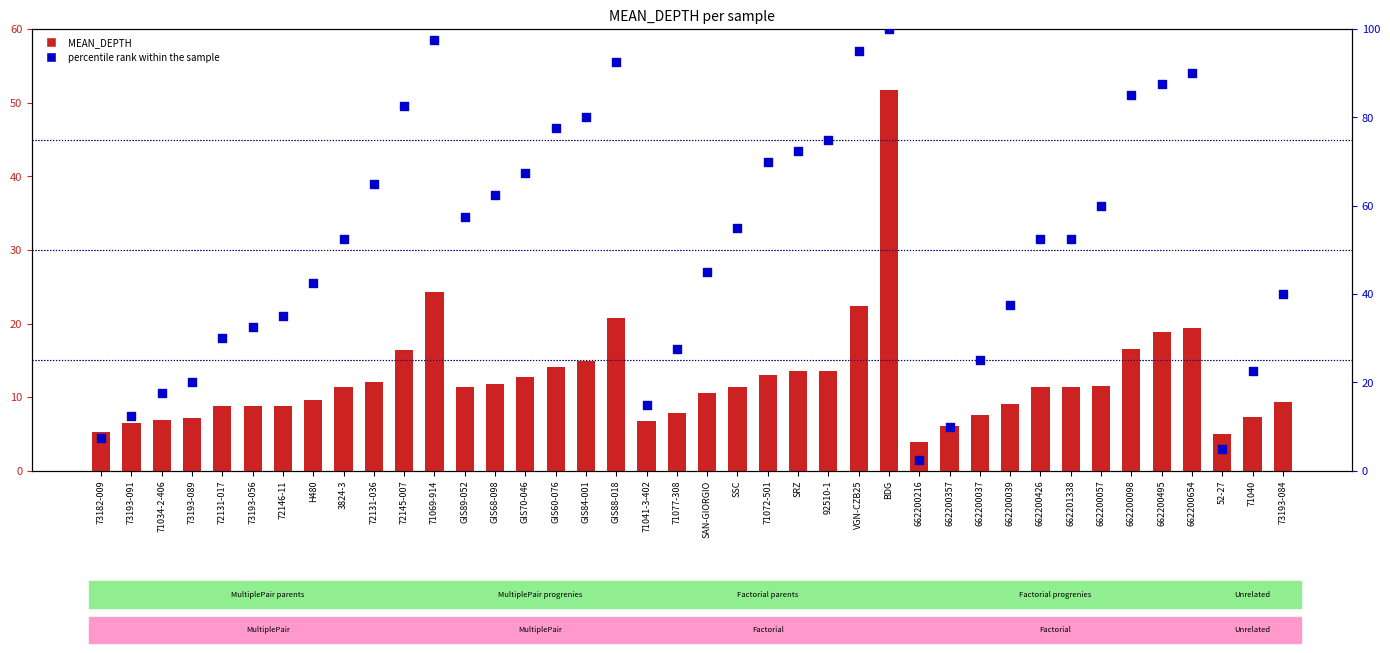

At which category is the sum across all series the highest?

BDG